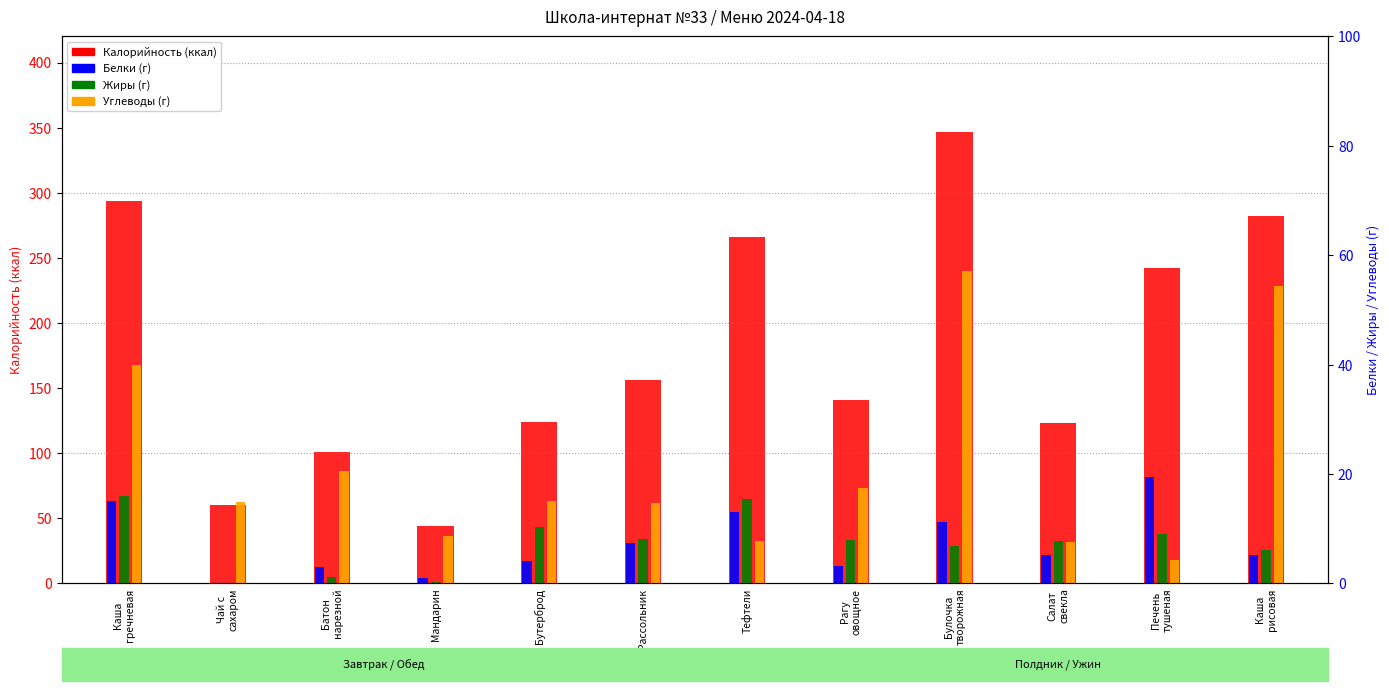

What is the label of the 4th bar from the right?

Булочка
творожная